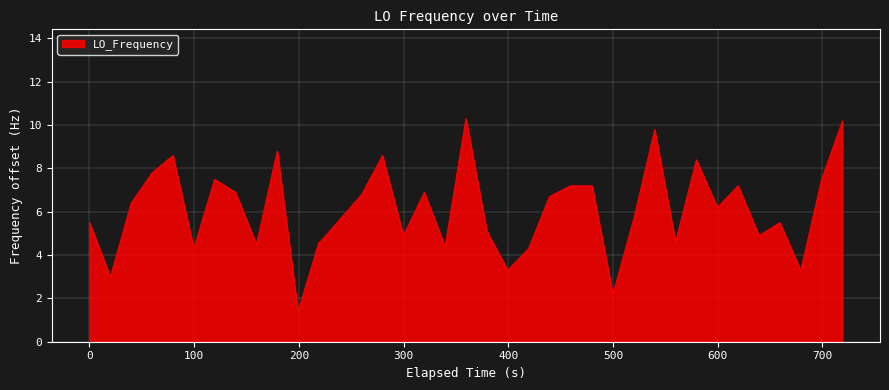

What is the greatest value displayed?

10.3